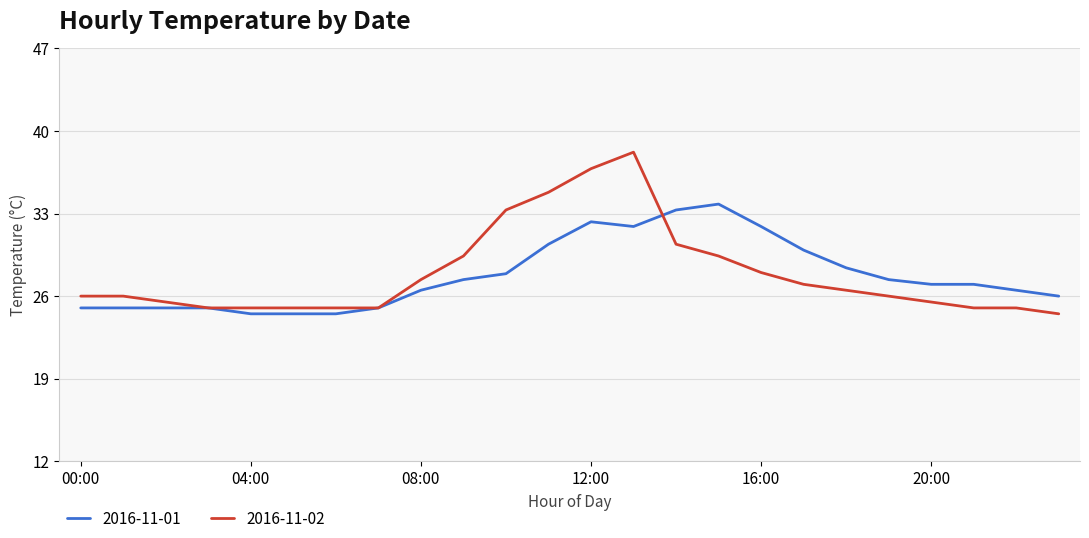

What is the greatest value displayed?

38.2